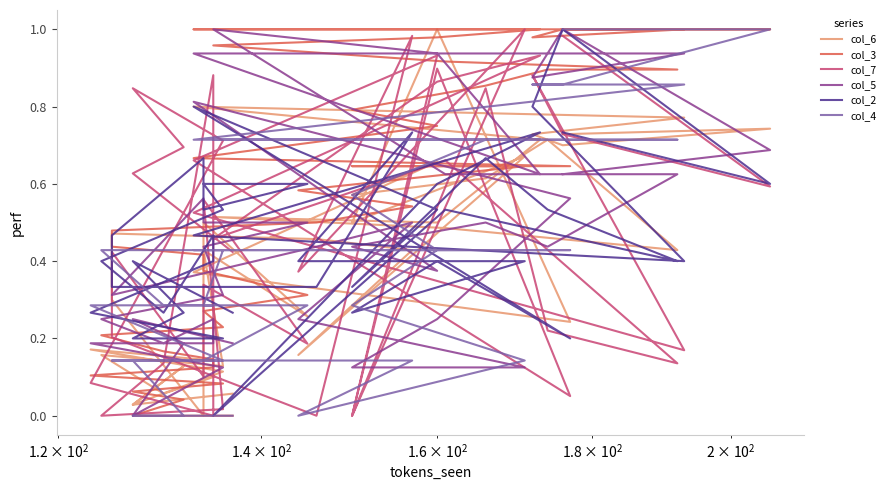

True or false: col_6 and col_3 intersect in this chart.

True